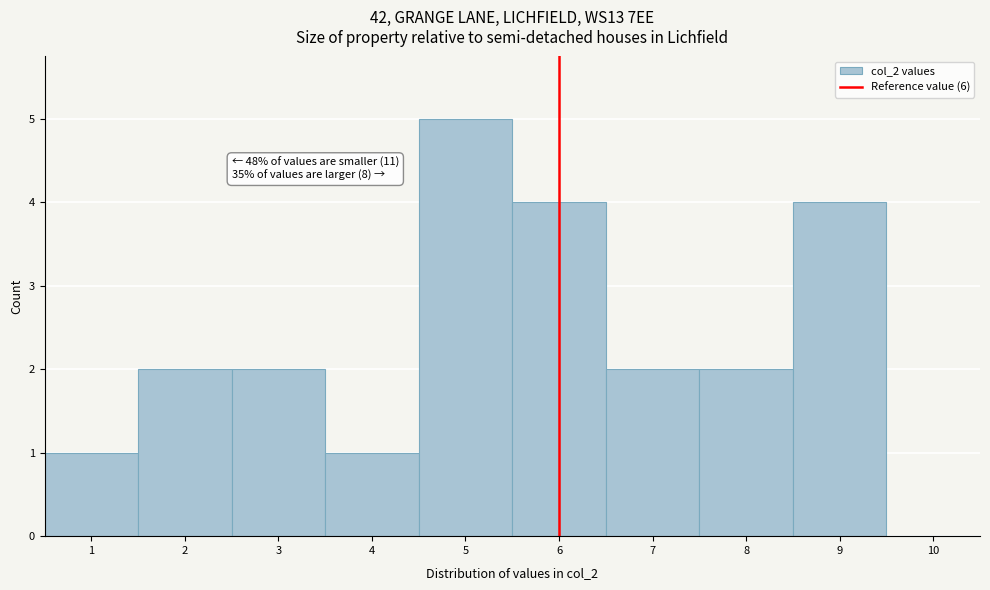

Which range on the x-axis has the tallest bar?

4.5 to 5.5